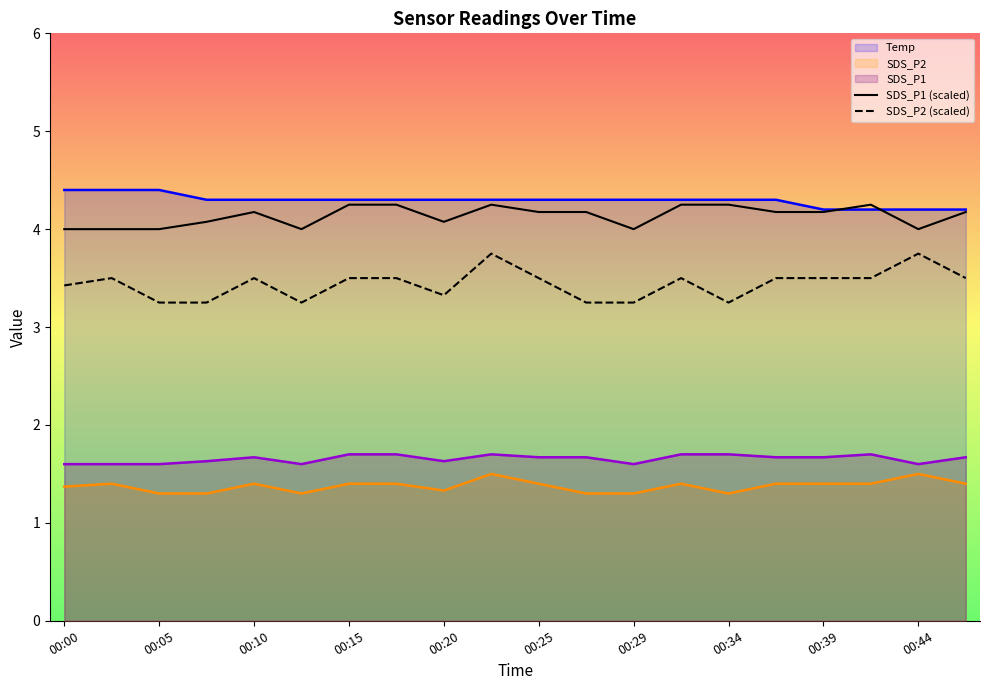

At how many categories does at least one series exceed 3?

20